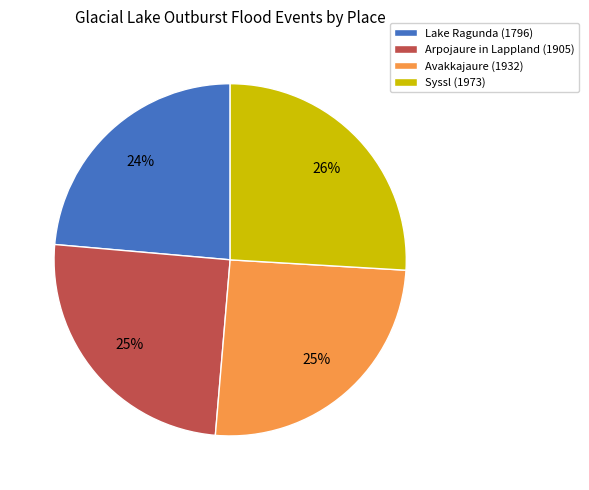

Do Avakkajaure and Syssl together represent more than half of the pie?

Yes